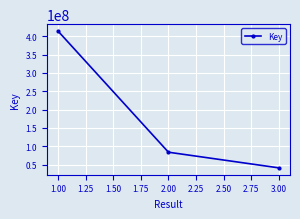

What is the label of the 2nd point from the right?

2.00